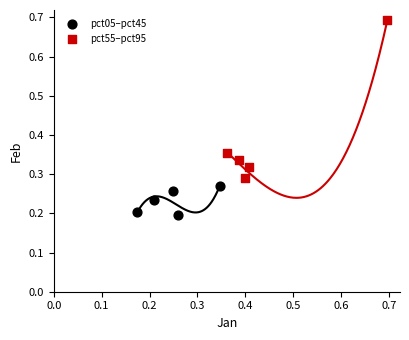

Which series has the widest spread of Y values?

pct55–pct95